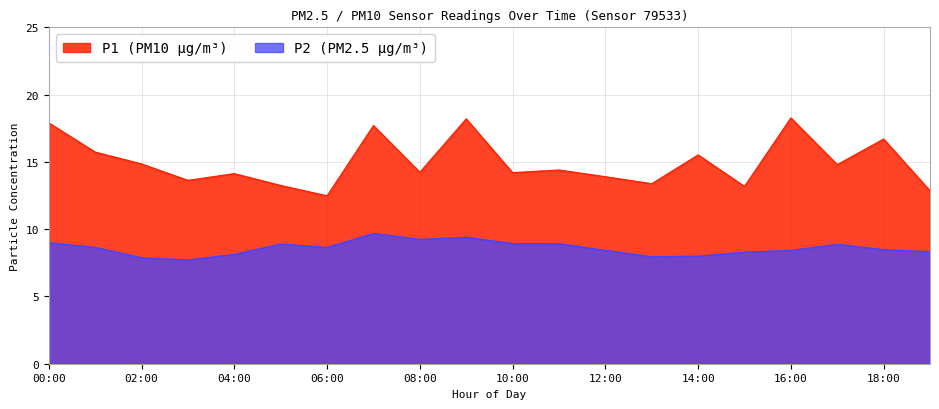

Reading left to right, extract all data points from this chart.

P1: 00:00=17.9	01:00=15.7	02:00=14.8	03:00=13.6	04:00=14.1	05:00=13.2	06:00=12.5	07:00=17.7	08:00=14.2	09:00=18.2	10:00=14.2	11:00=14.4	12:00=13.9	13:00=13.4	14:00=15.5	15:00=13.2	16:00=18.3	17:00=14.8	18:00=16.7	19:00=12.8
P2: 00:00=9.0	01:00=8.7	02:00=7.9	03:00=7.7	04:00=8.1	05:00=8.9	06:00=8.7	07:00=9.7	08:00=9.2	09:00=9.4	10:00=8.9	11:00=8.9	12:00=8.4	13:00=8.0	14:00=8.0	15:00=8.3	16:00=8.4	17:00=8.9	18:00=8.5	19:00=8.3